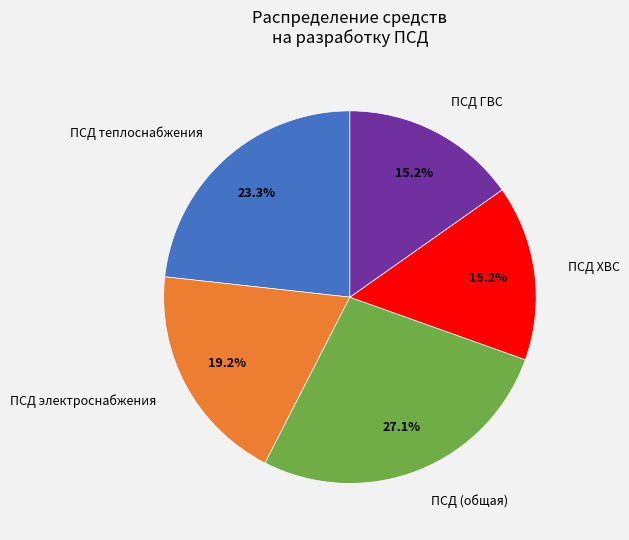

Between ПСД ГВС and ПСД теплоснабжения, which is larger?

ПСД теплоснабжения